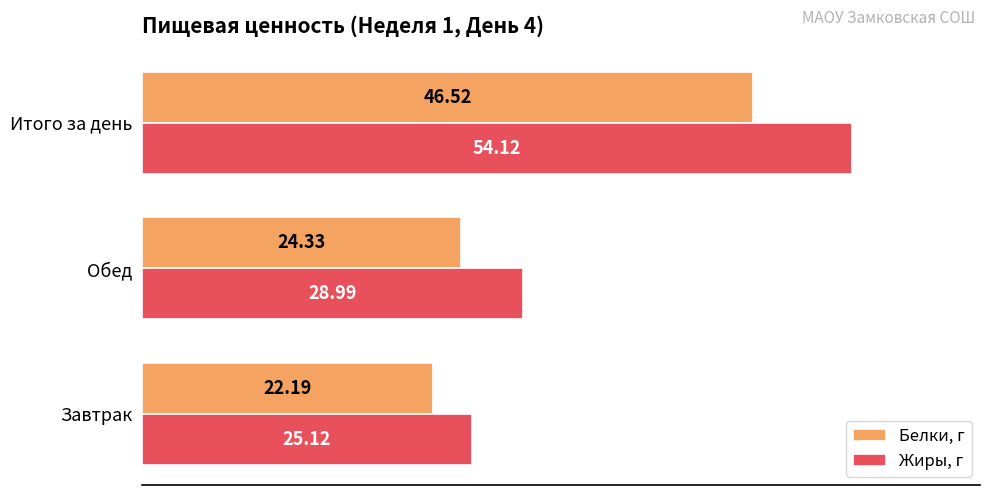

How many values in the Жиры, г series are below 28?

1